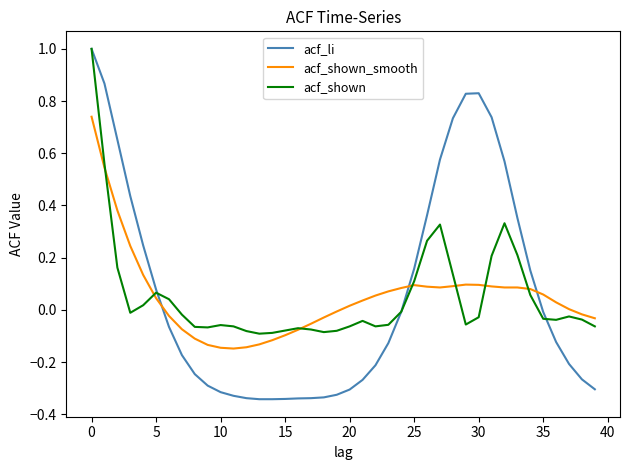

What is the highest value of the acf_li series?

1.0